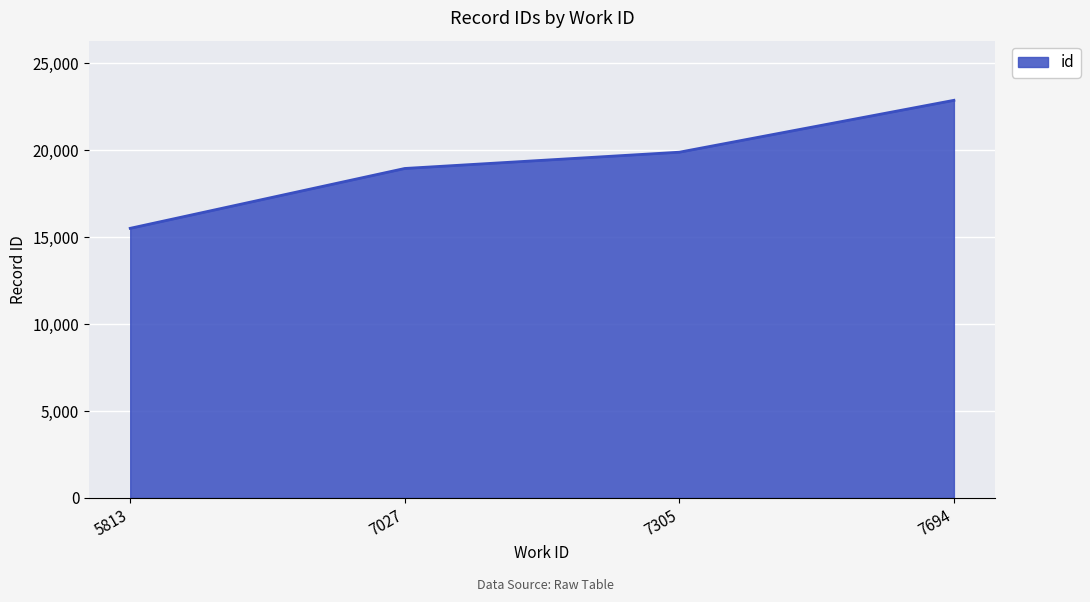

The value at 5813 is 15511. True or false?

True